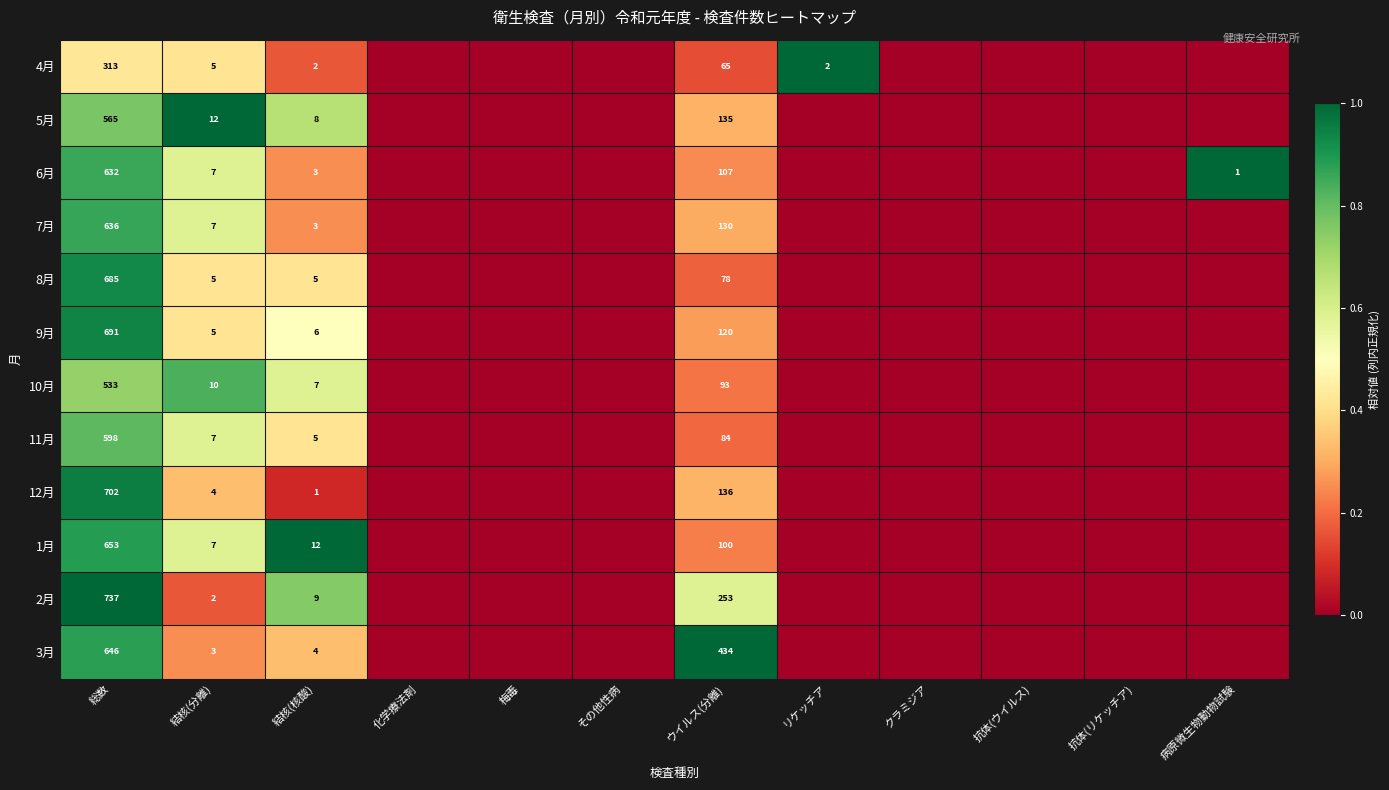

Is it true that 12月 equals 1 at 結核(分離)?

False